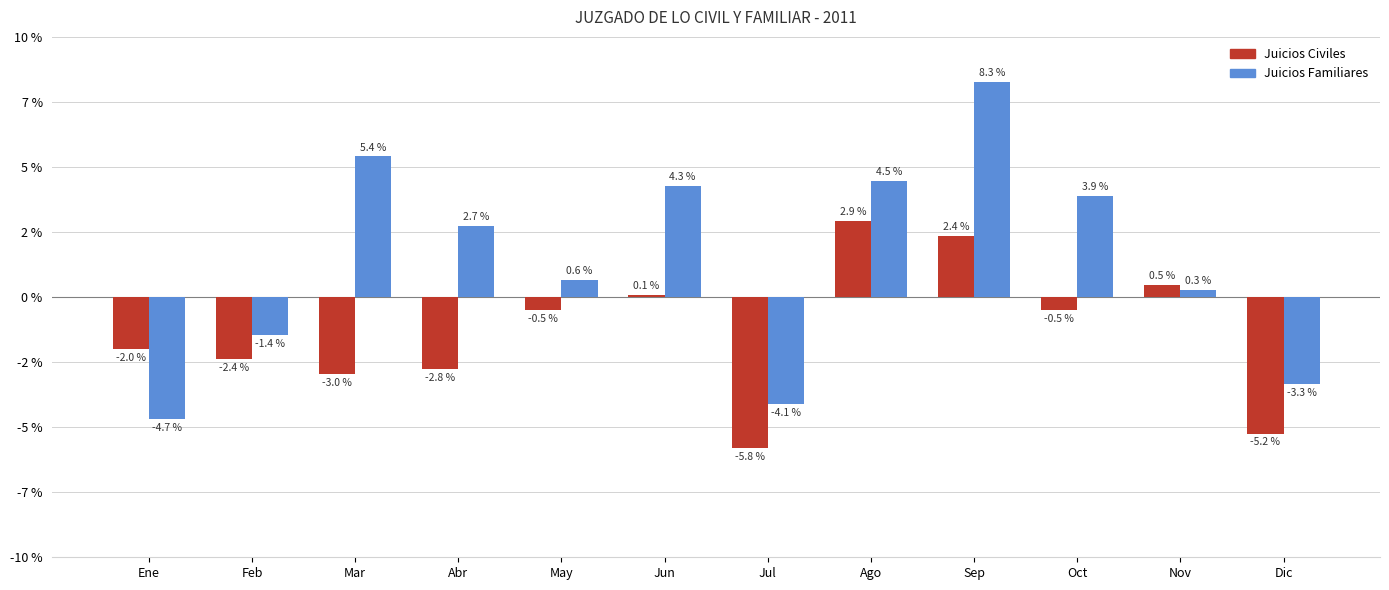

What are all the series names shown in the legend?

Juicios Civiles, Juicios Familiares